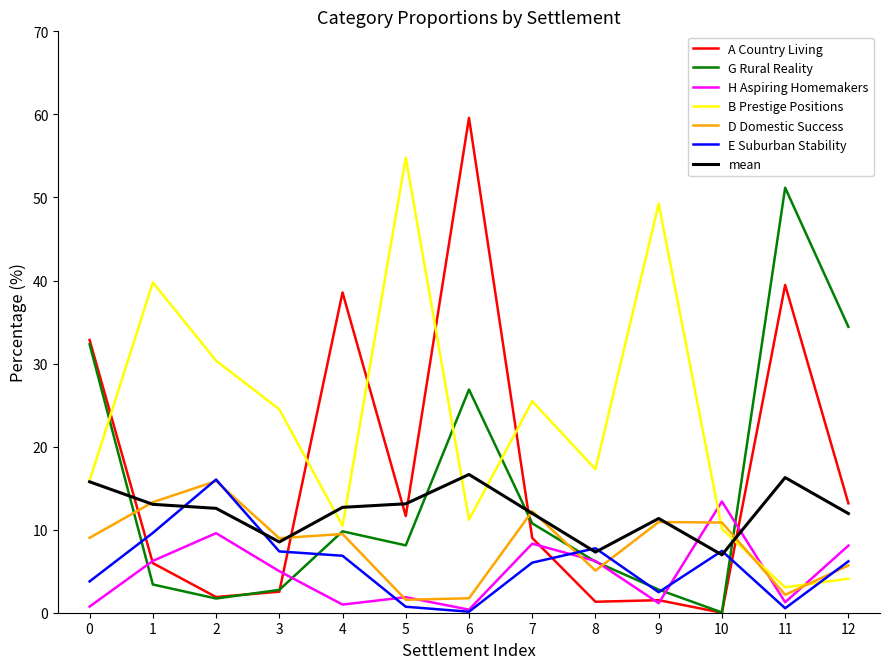

Between 0 and 5, which series saw the biggest shift?

B Prestige Positions